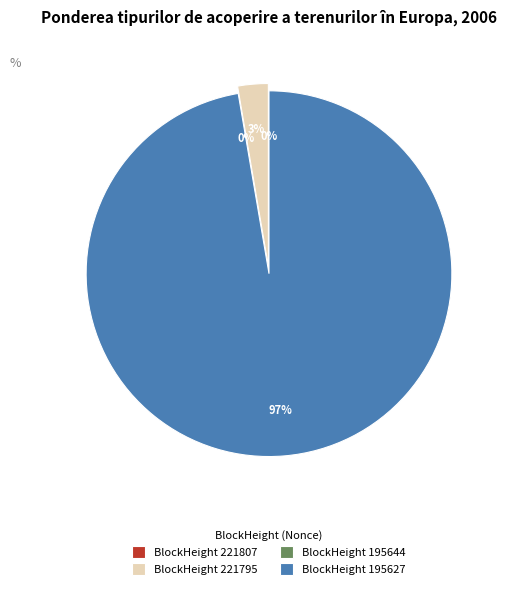

The 195627 slice represents 97% of the pie. True or false?

True